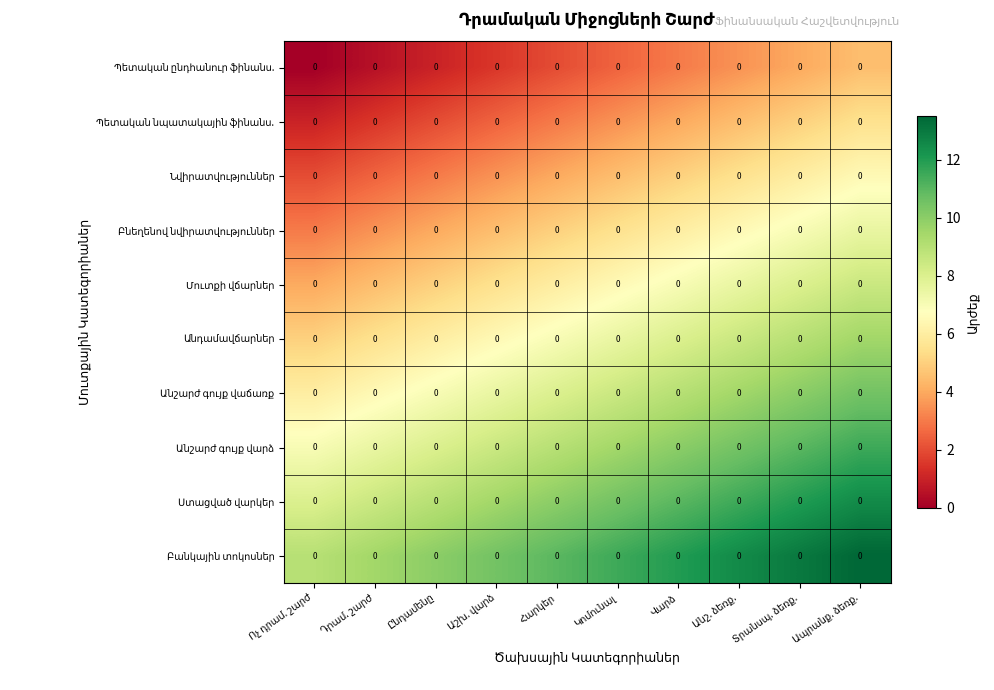

At which label is Ստացված վարկեր closest to 10?

Հարկեր